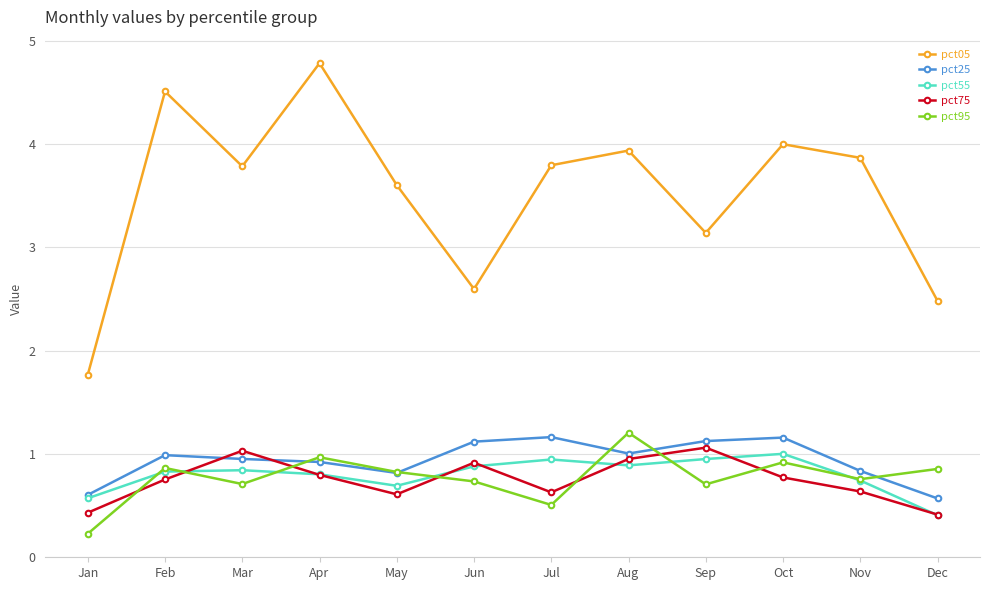

How many data points in pct05 are less than 3?

3